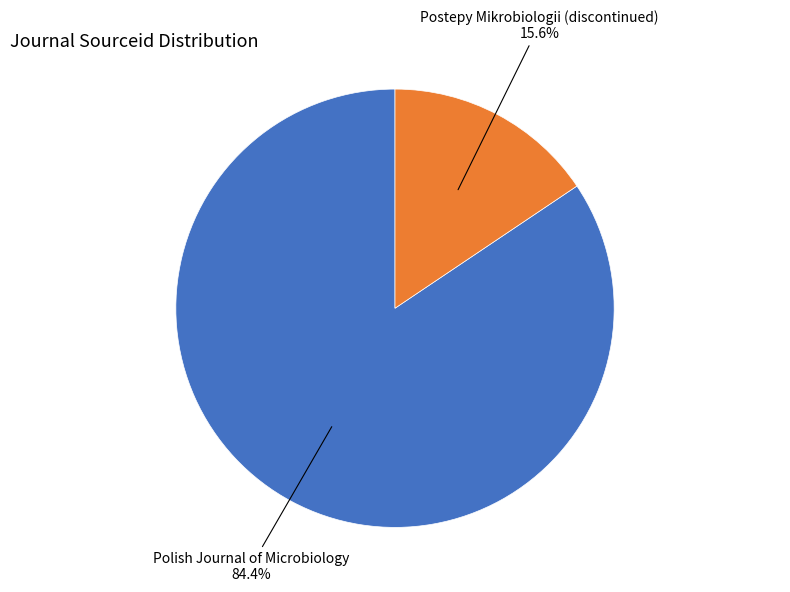

Does any single category account for the majority?

Yes